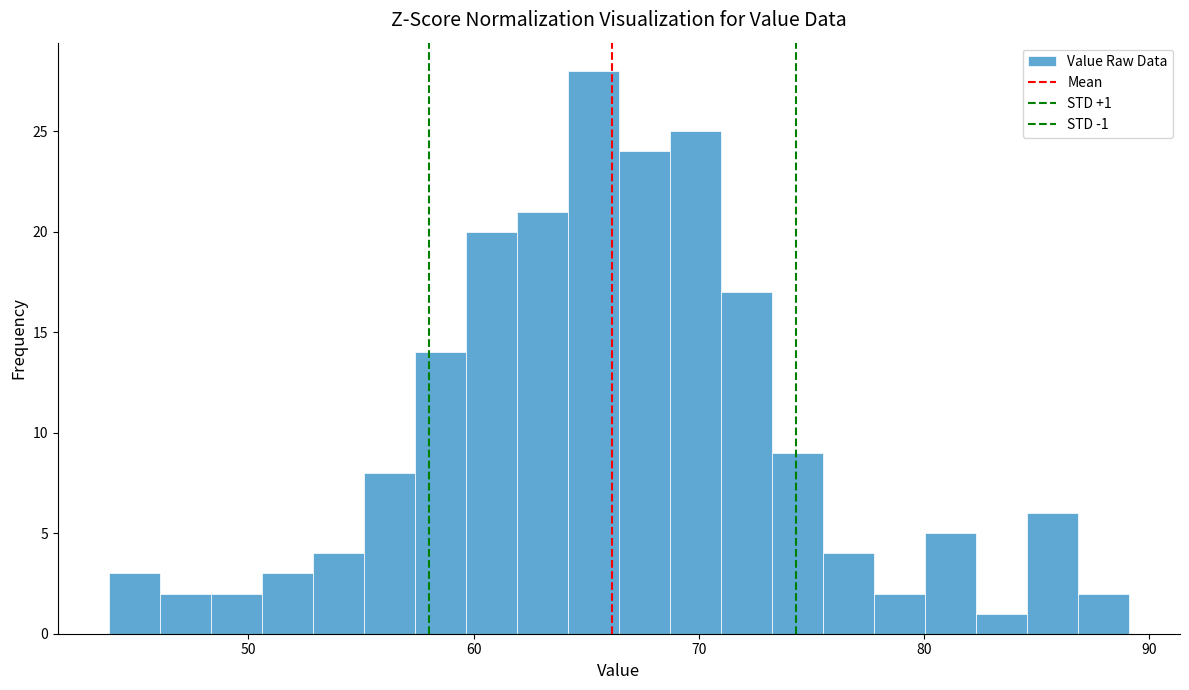

Around what value on the x-axis is the tallest bar? Give the approximate position of its centre, as read against the axis.

65